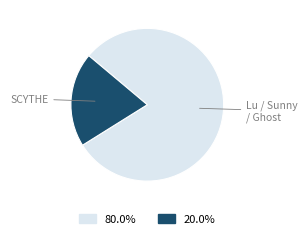

Count the number of slices in the pie.

2